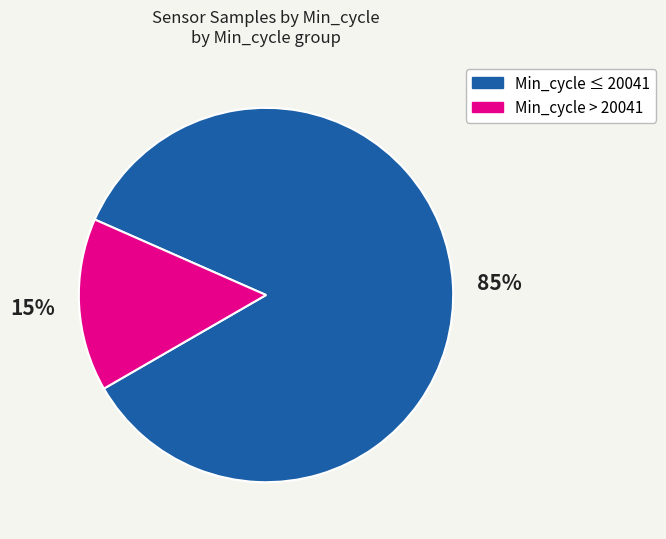

Does any single category account for the majority?

Yes